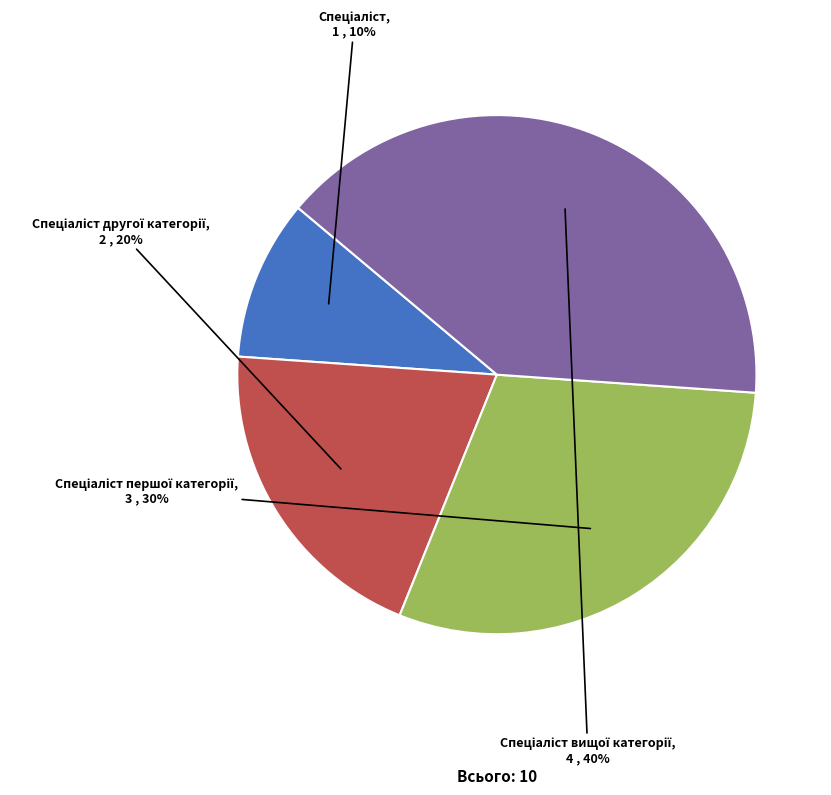

Does any single category account for the majority?

No